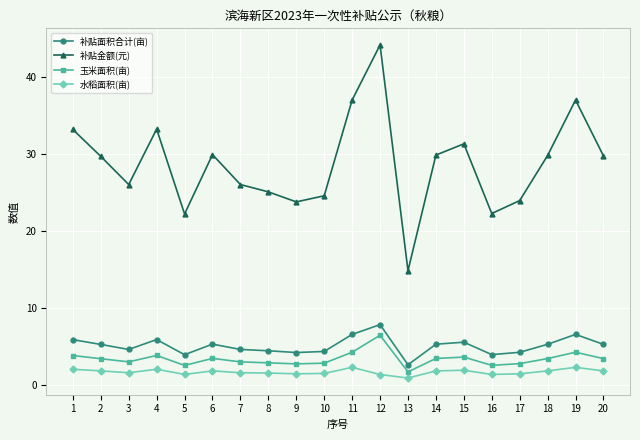

What is the difference between the highest and lowest values at 16?

20.9